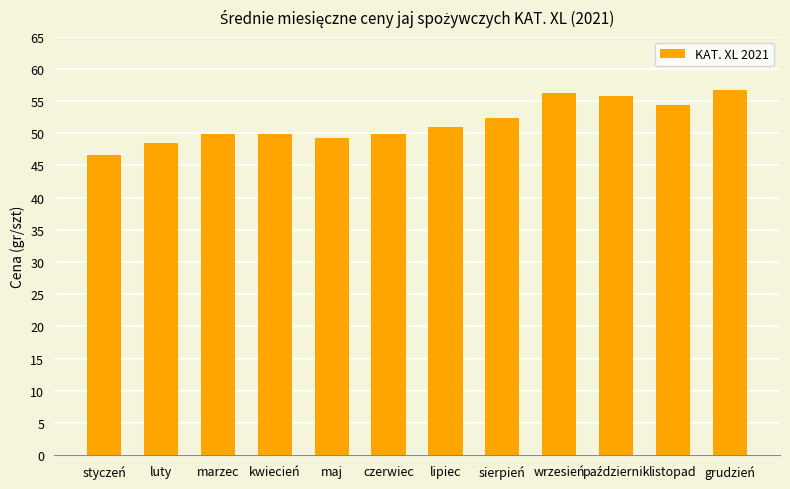

What is the sum of all values?

620.8